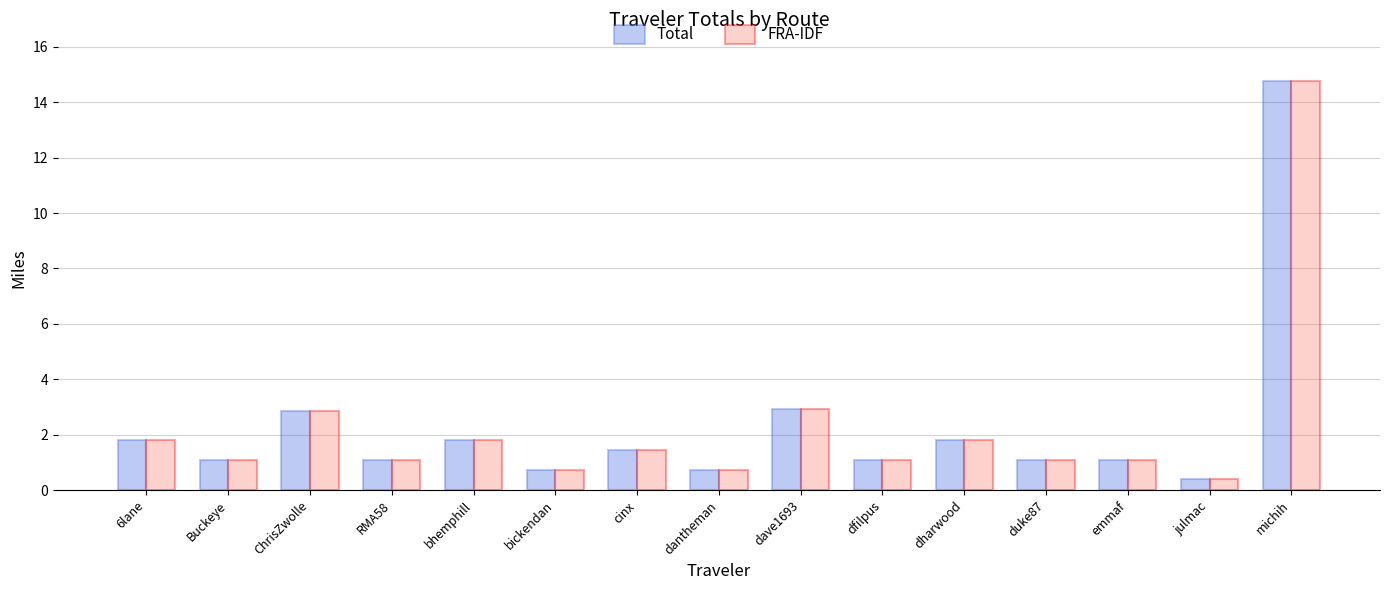

What is the difference between the second highest and minimum values in the FRA-IDF series?

2.5